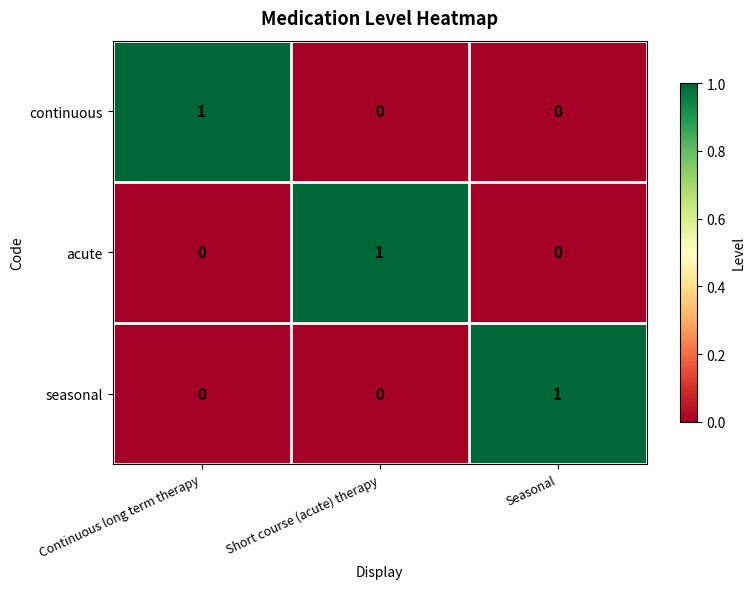

Which category has the highest value in the seasonal series?

Seasonal